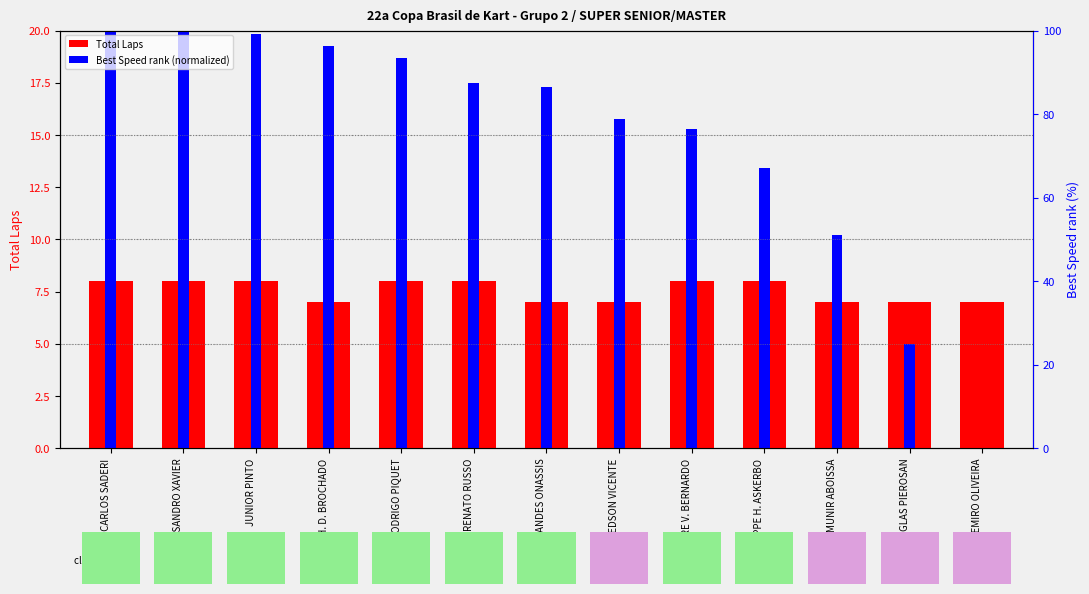

True or false: Total Laps has a value of 12.2 at JOSE CARLOS SADERI.

False